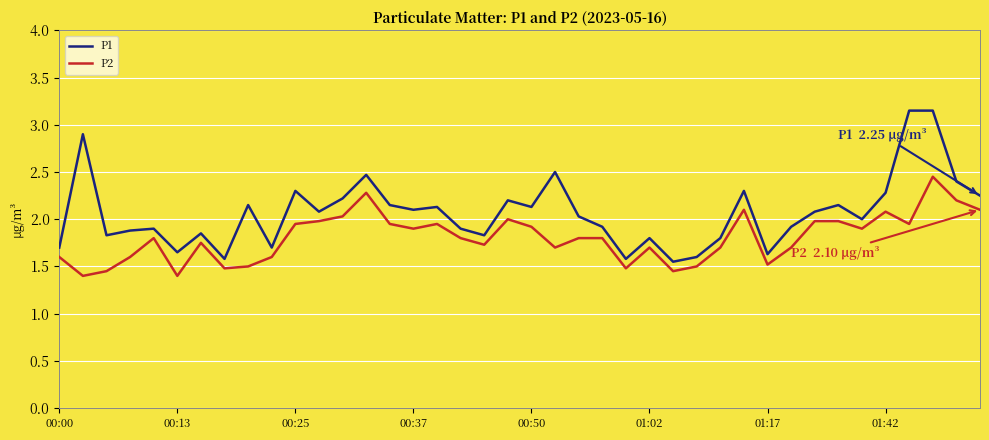

List the series in order of their peak value, lowest first.

P2, P1